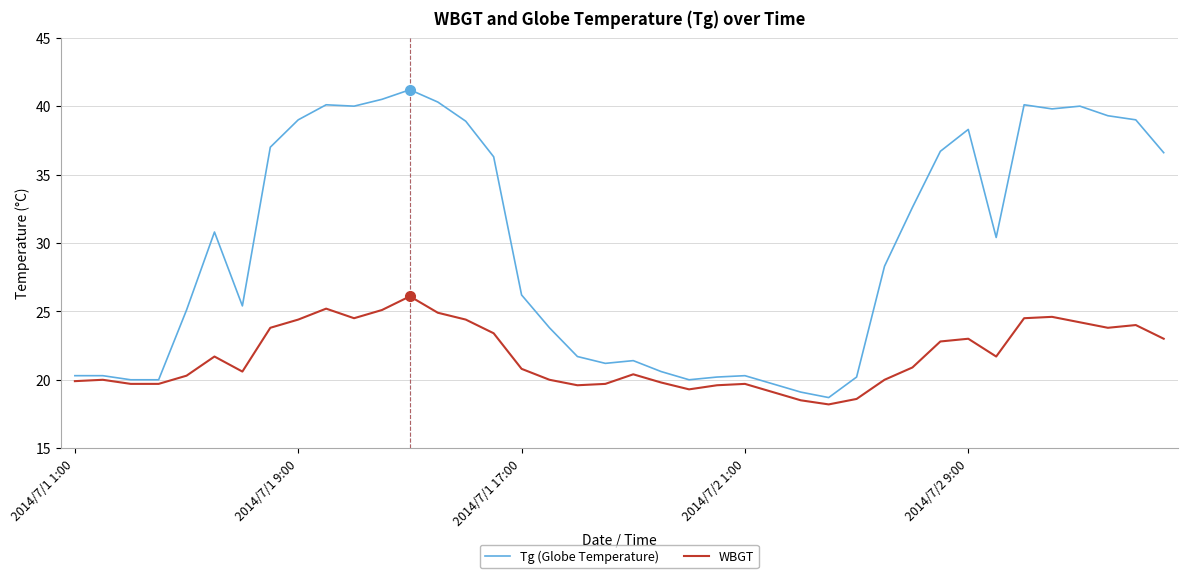

Which series has the largest total across all categories?

Tg (Globe Temperature)